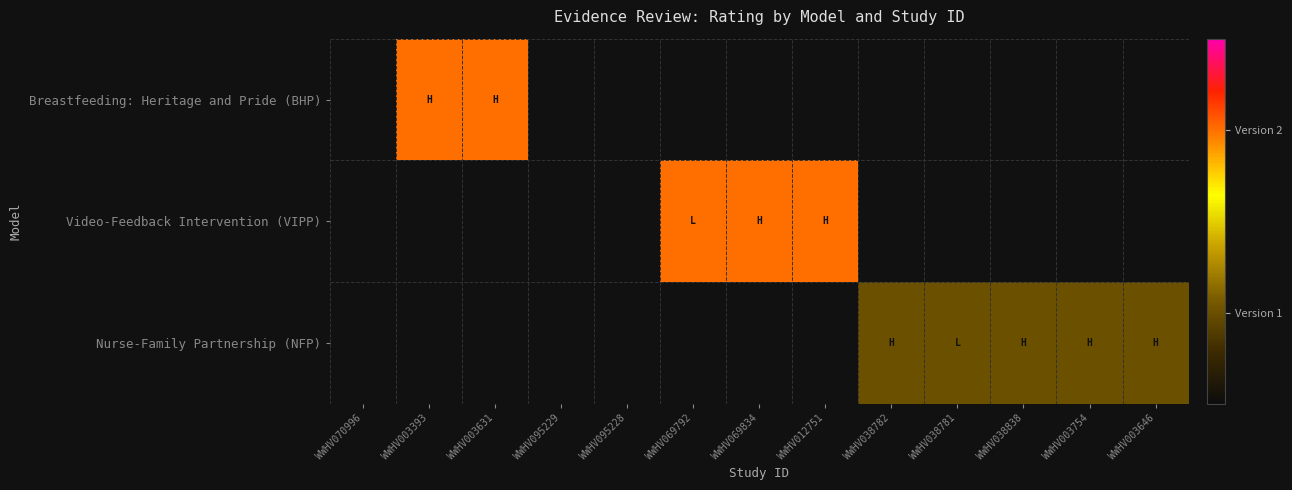

Between WWHV069792 and WWHV069834, which is larger?

WWHV069834